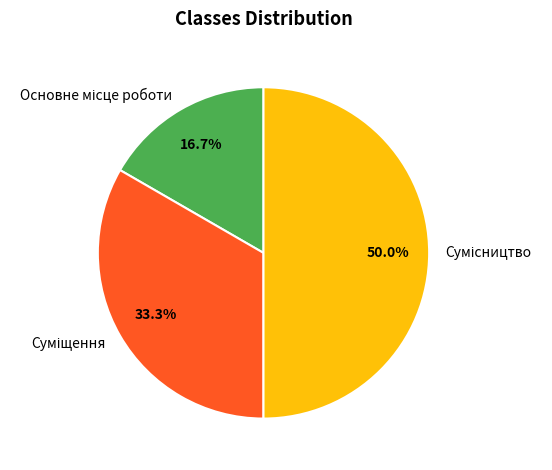

Does Основне місце роботи account for over 50% of the chart?

No